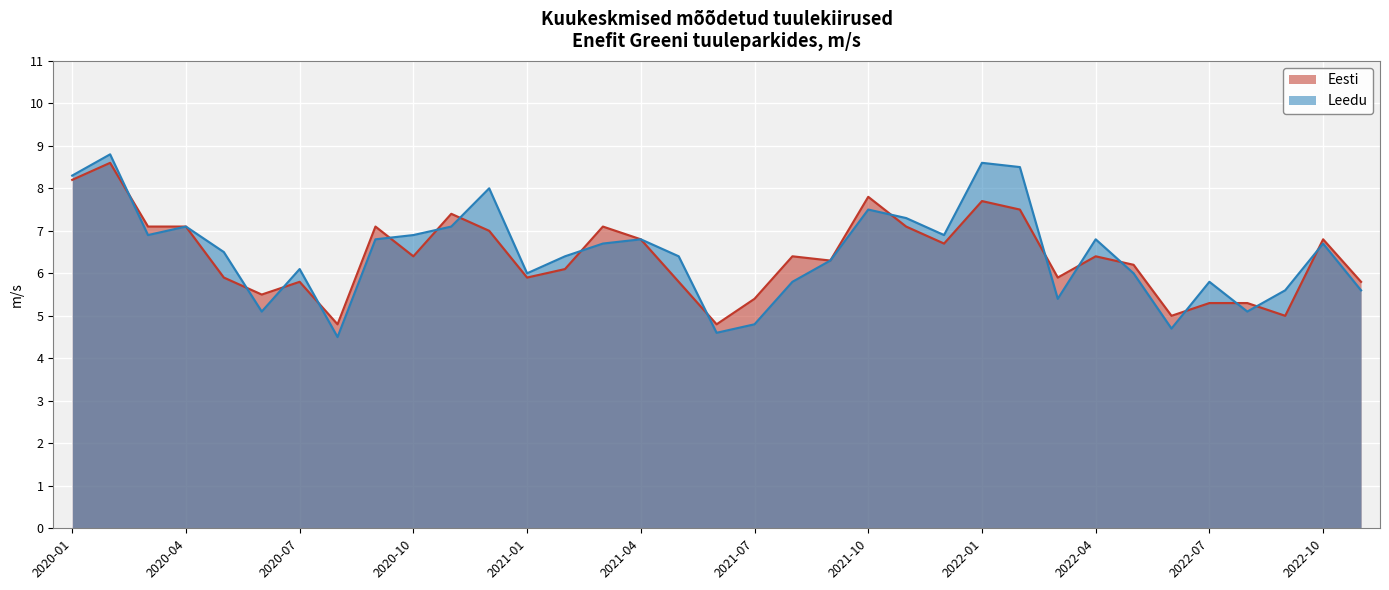

What is the difference between the Leedu values at 2022-09 and 2021-03?

1.1